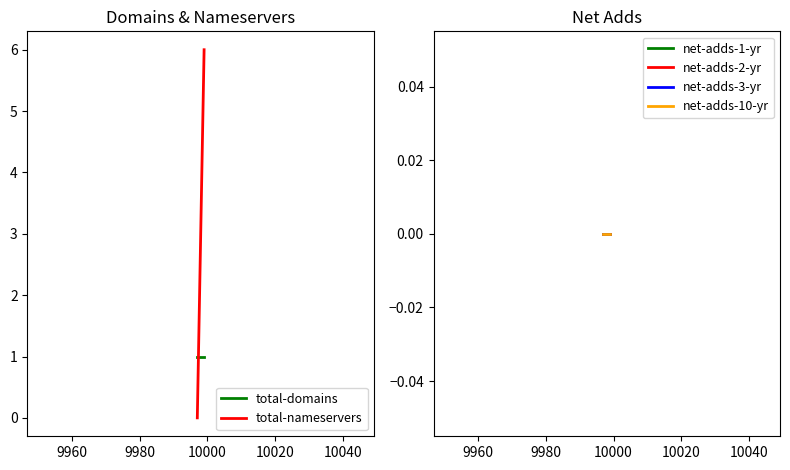

Does the chart display data point markers on the line(s)?

No